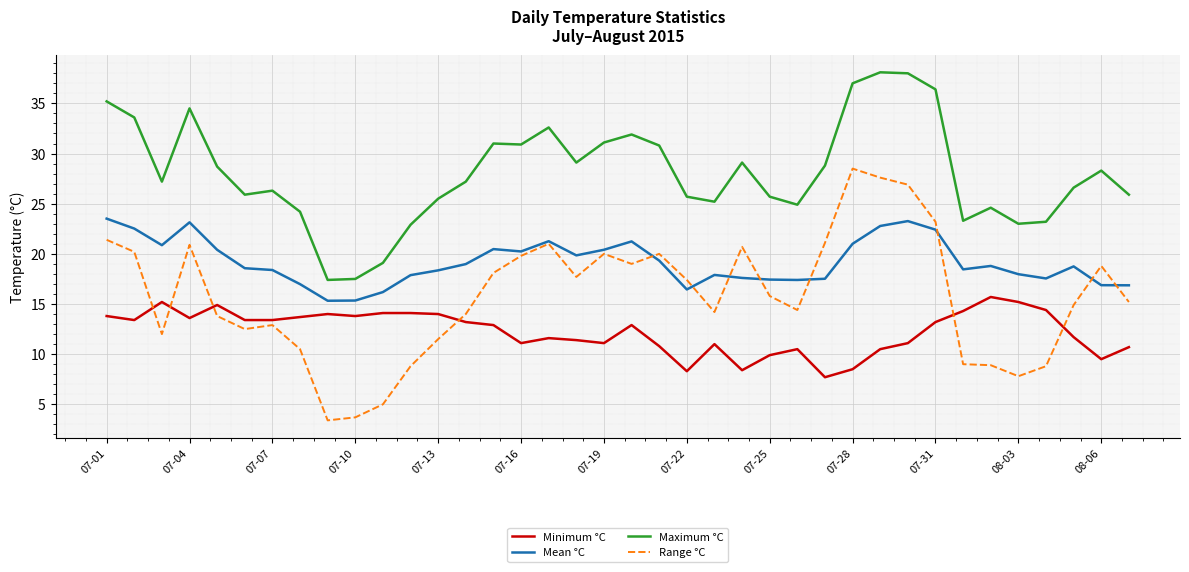

True or false: Mean °C and Maximum °C cross at least once.

False